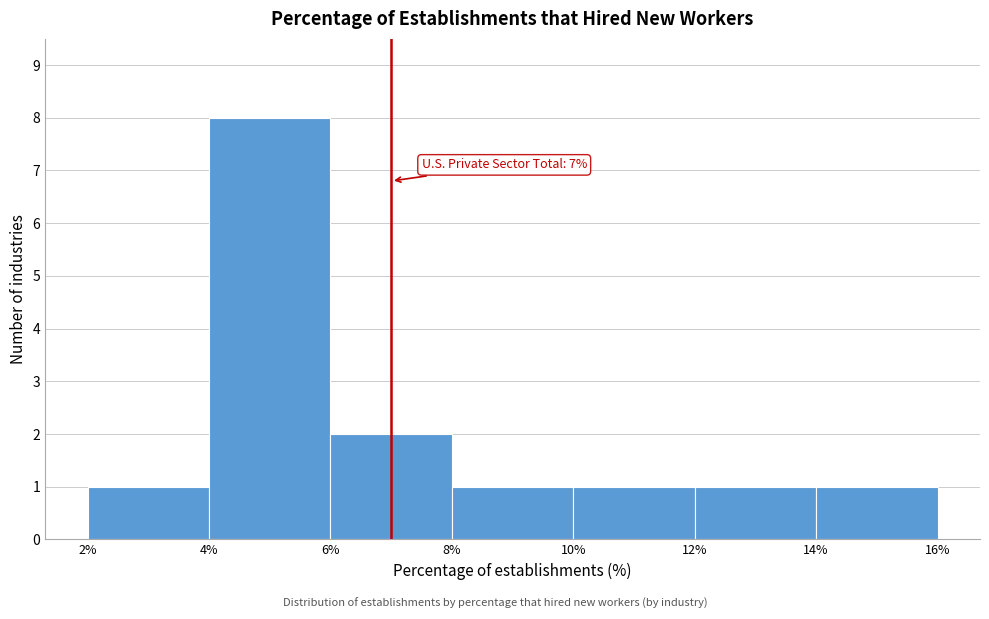

Over which range of the x-axis is the bar tallest?

4% to 6%